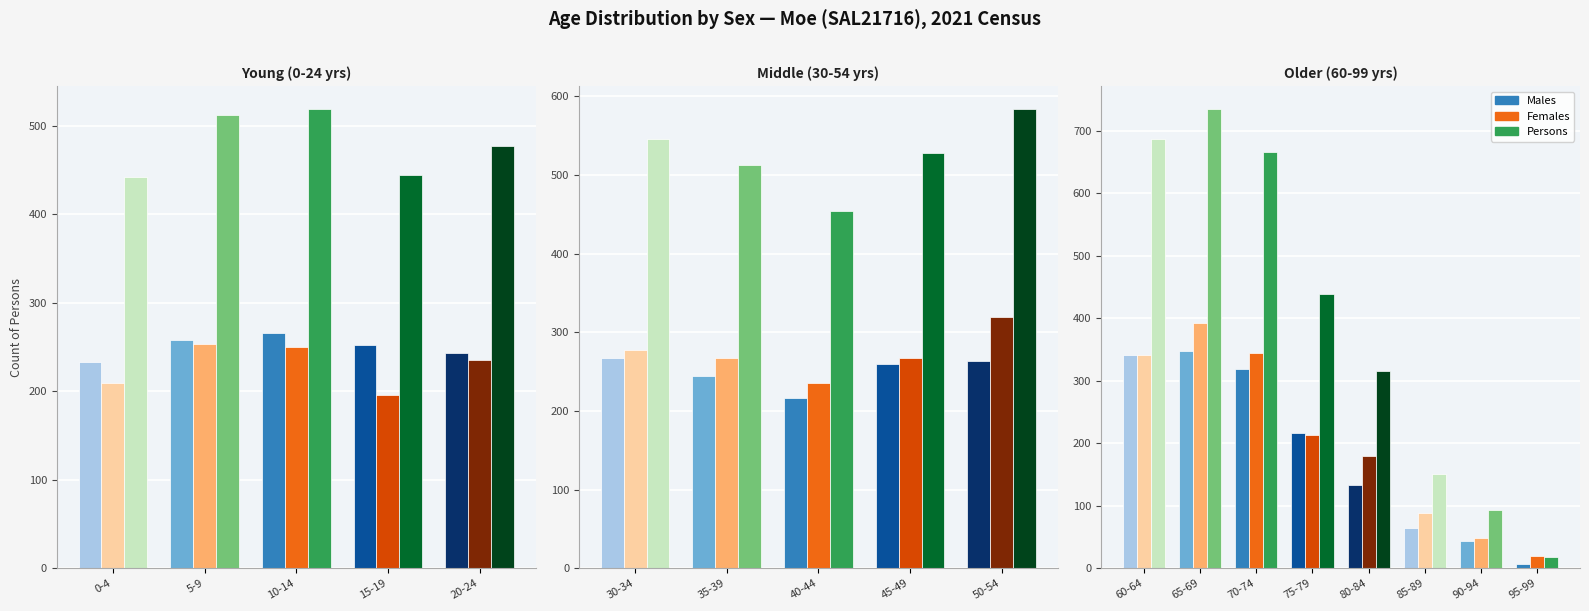

What is the average value of the Males series?

184